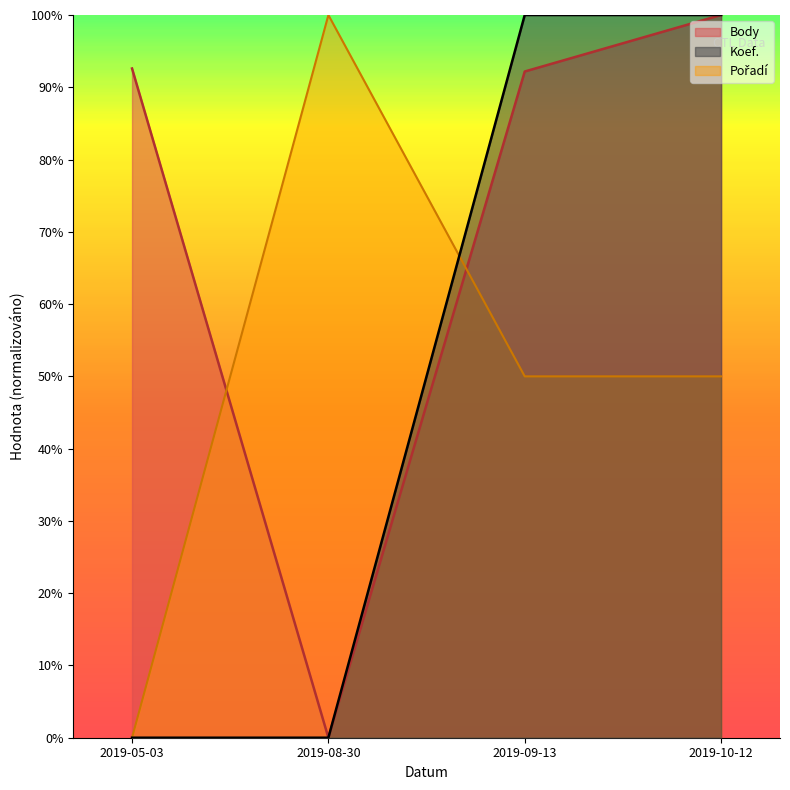

How many series are shown in this chart?

3